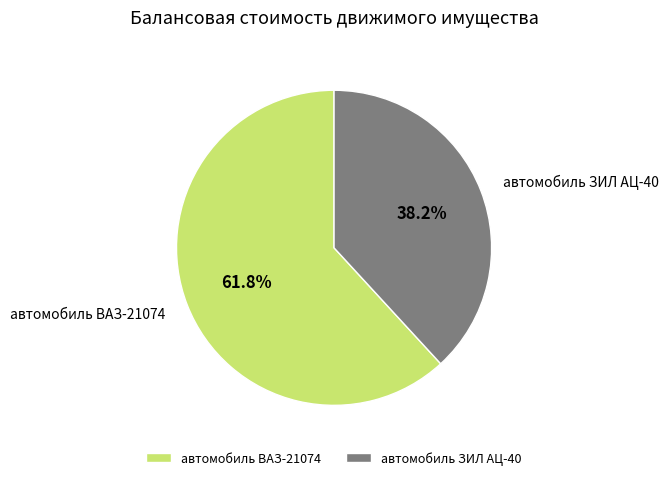

How many slices are in this pie chart?

2